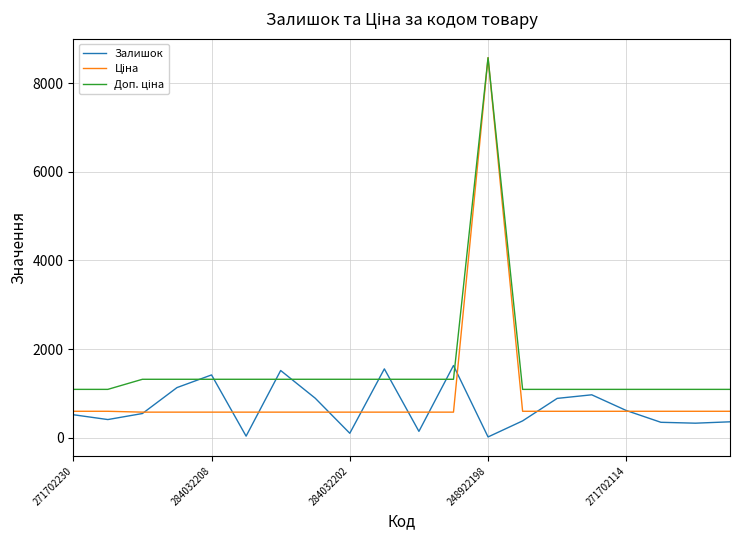

What is the value of the Ціна point at the 7th from the left?

574.5